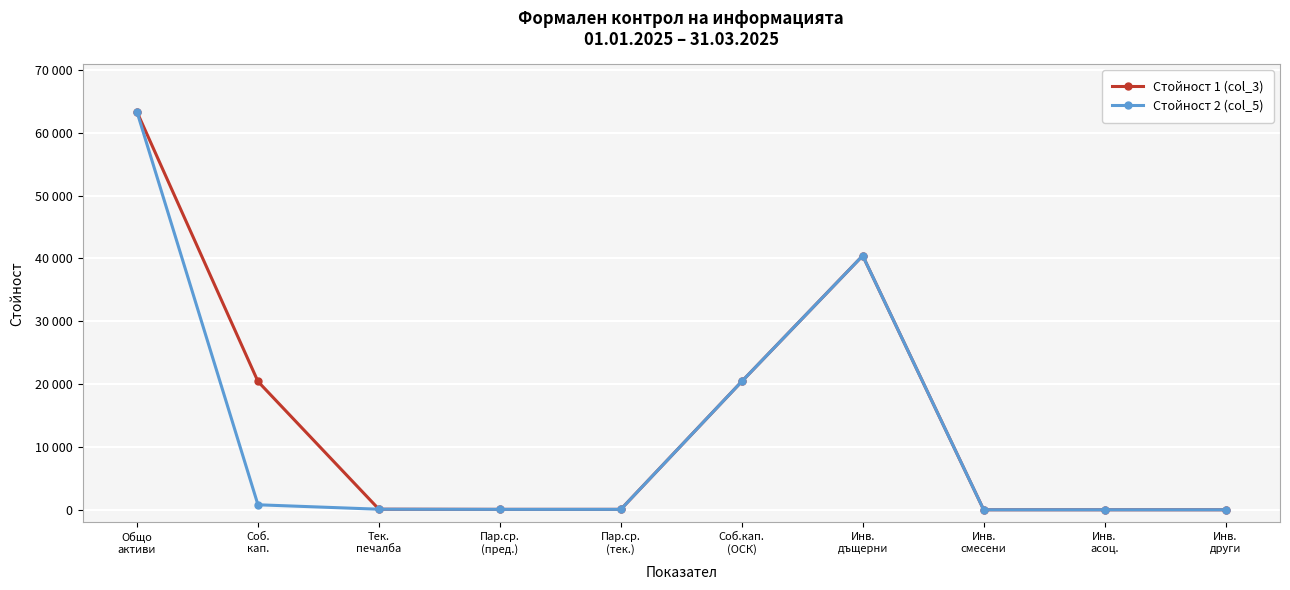

List the labels in order of Стойност 2 (col_5) value, smallest first.

Инв.
смесени, Инв.
асоц., Инв.
други, Пар.ср.
(тек.), Пар.ср.
(пред.), Тек.
печалба, Соб.
кап., Соб.кап.
(ОСК), Инв.
дъщерни, Общо
активи